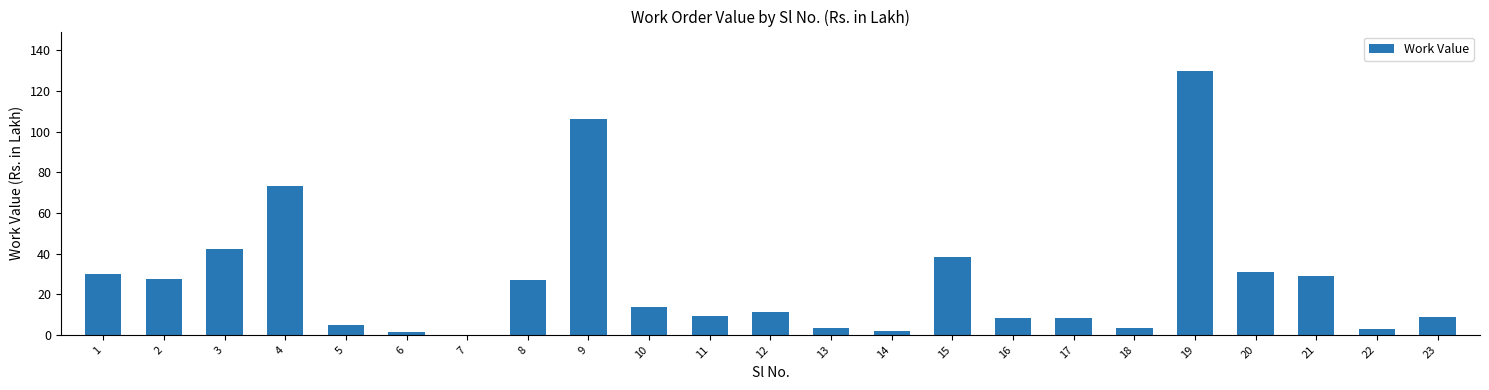

True or false: the data shows 26.9 at 8.

True